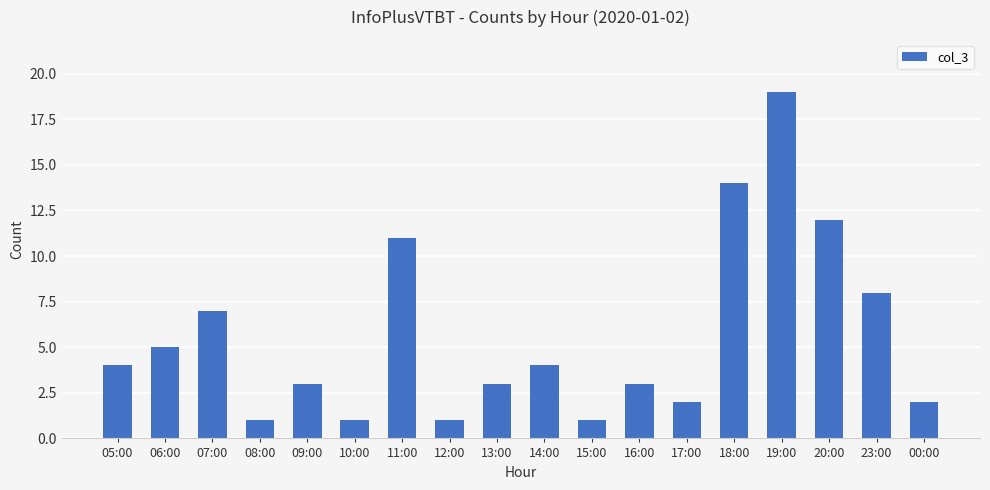

How many distinct data groups are displayed?

1